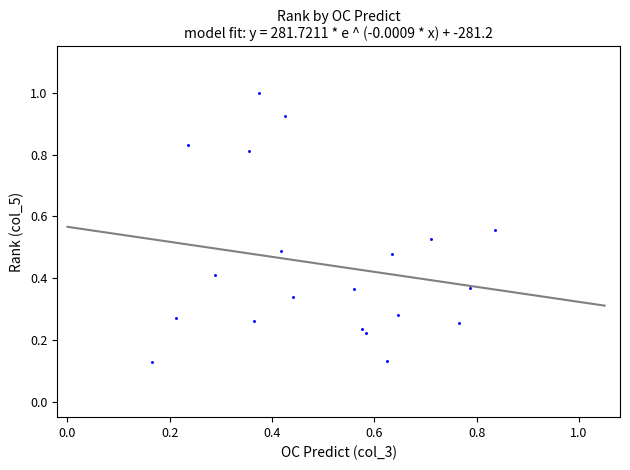

How many data points are displayed?

20